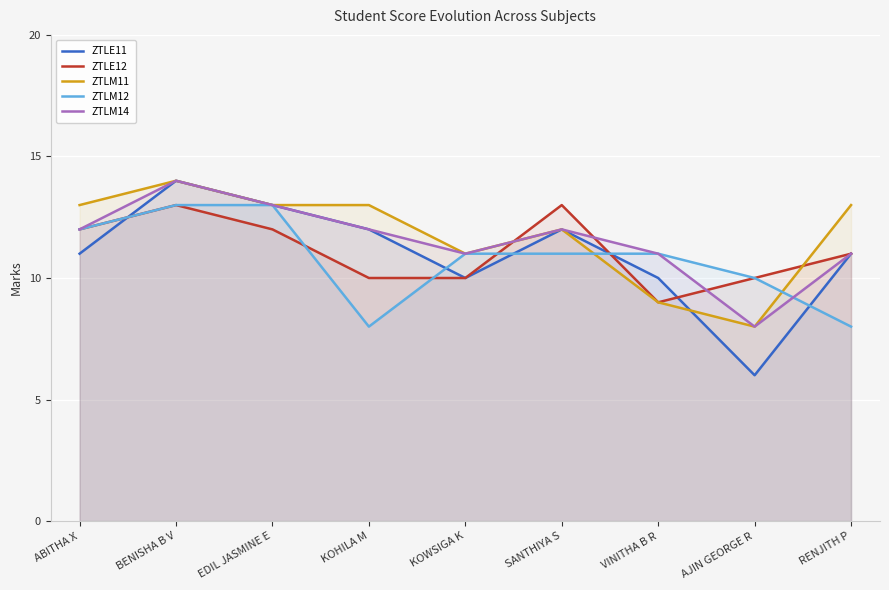

What is the difference between the maximum and minimum values in the ZTLM14 series?

6